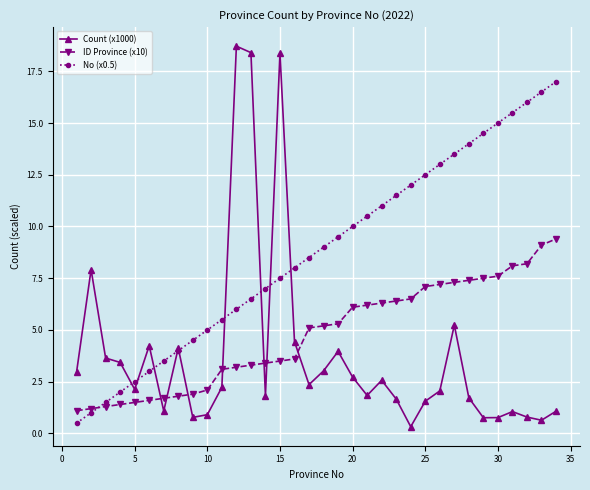

How many times do Count (x1000) and ID Province (x10) cross each other?

7